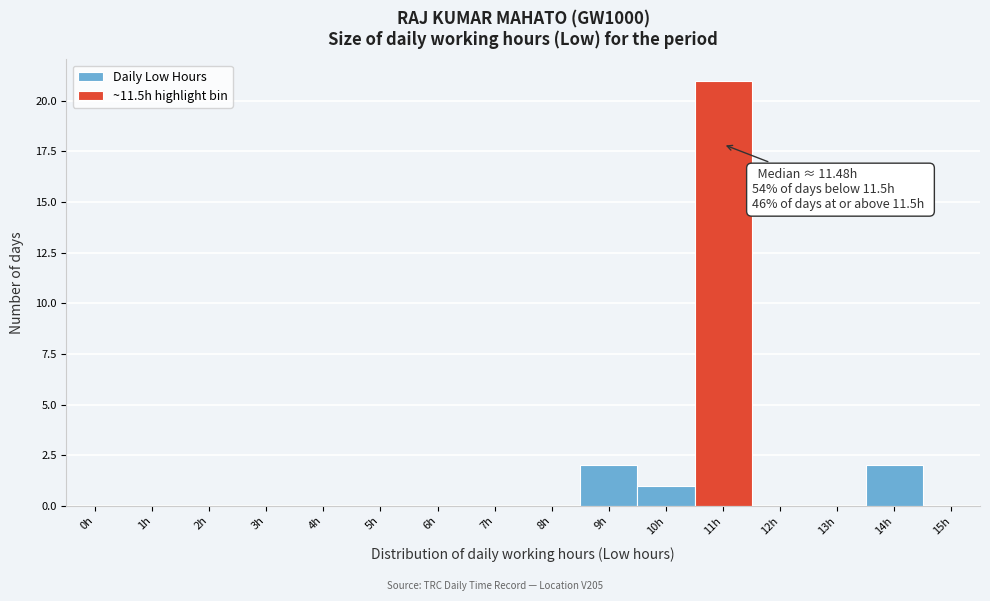

Reading right to left, transcribe all the data shown in this chart.

14h=2	13h=0	12h=0	11h=21	10h=1	9h=2	8h=0	7h=0	6h=0	5h=0	4h=0	3h=0	2h=0	1h=0	0h=0